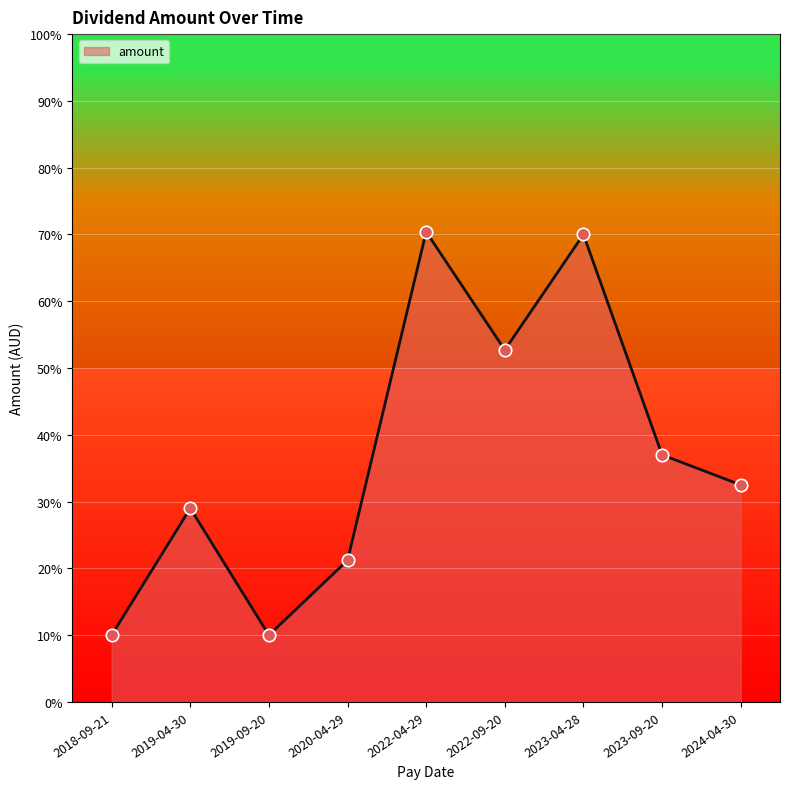

Which has a higher value, 2022-04-29 or 2023-04-28?

2022-04-29